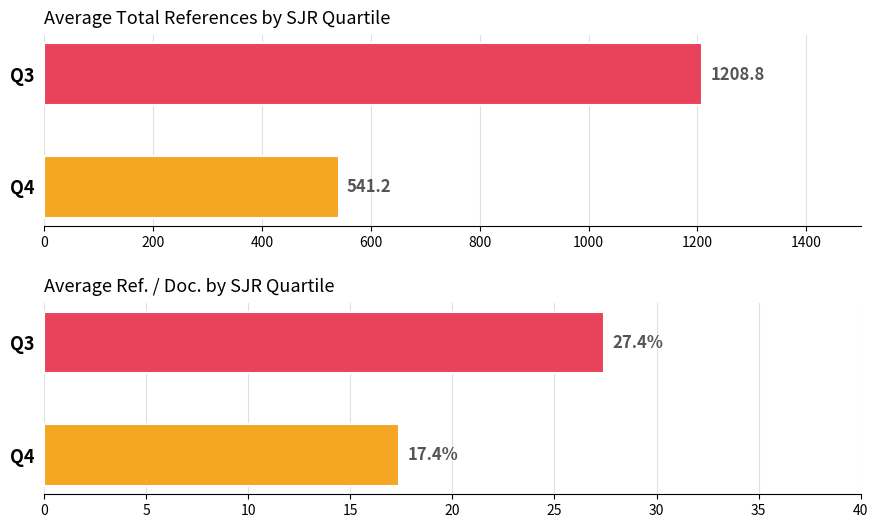

True or false: Average Total Refs. has a value of 541.2 at Q4.

True